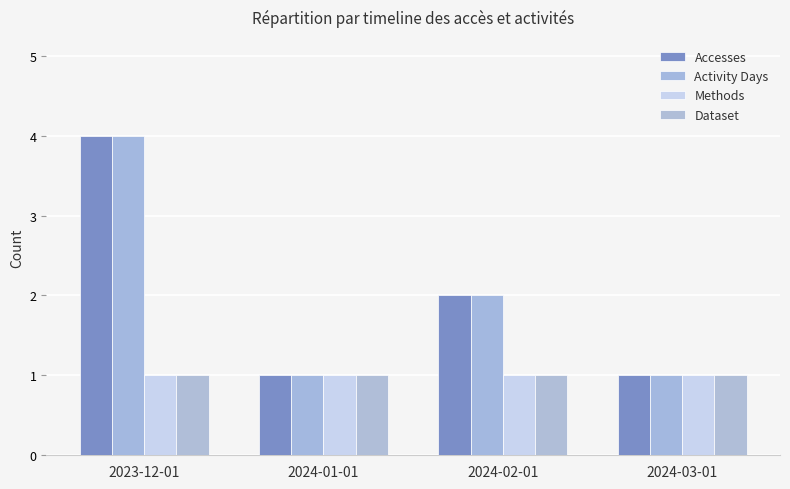

Rank the series by their maximum value, from highest to lowest.

Accesses, Activity Days, Methods, Dataset